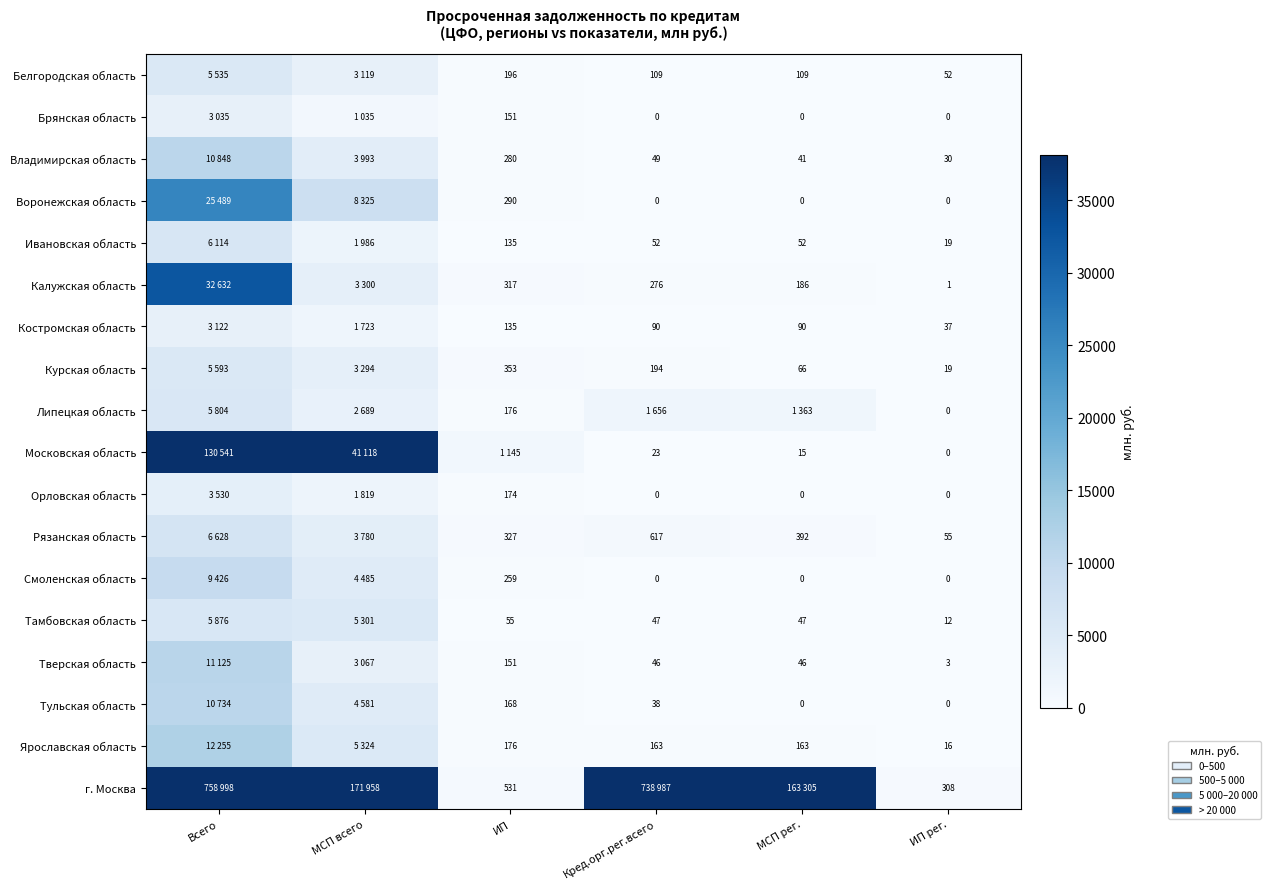

What is the difference between the highest and lowest values at ИП рег.?

308